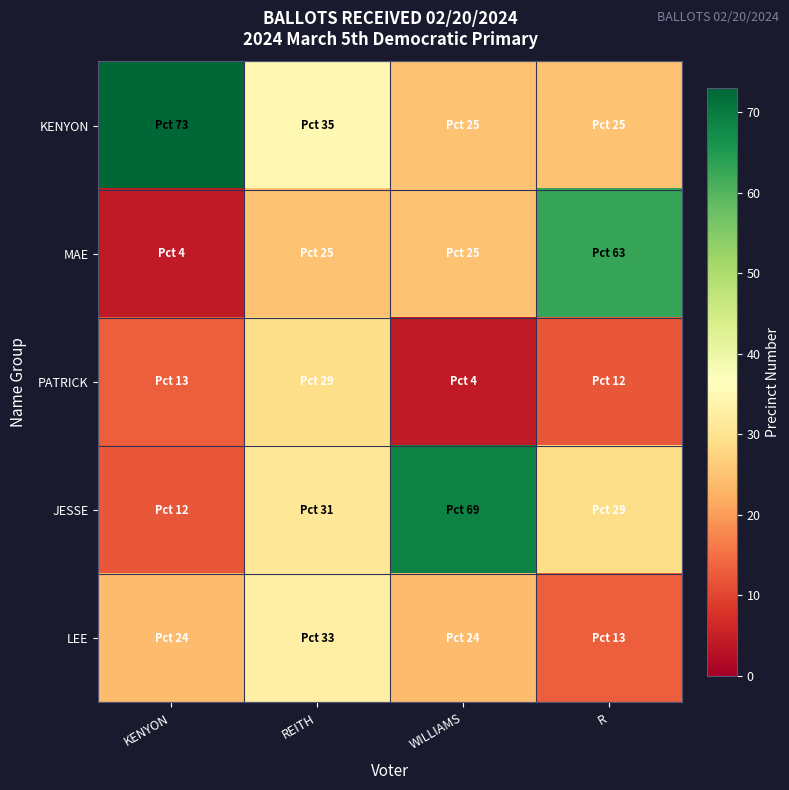

Which has a higher value, KENYON or R?

KENYON